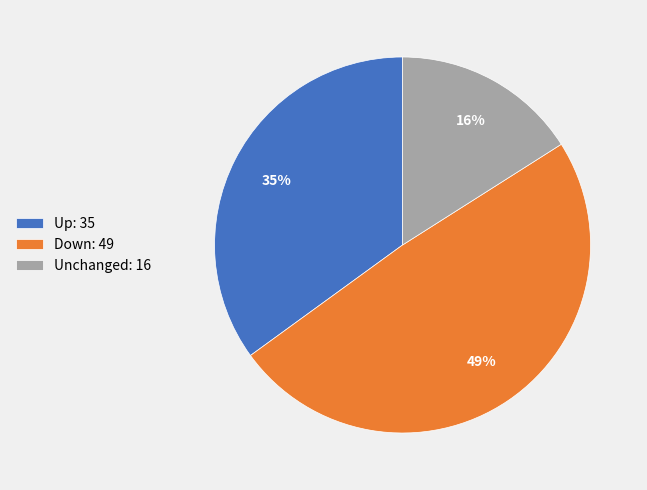

Rank the categories by value from lowest to highest.

Unchanged: 16, Up: 35, Down: 49